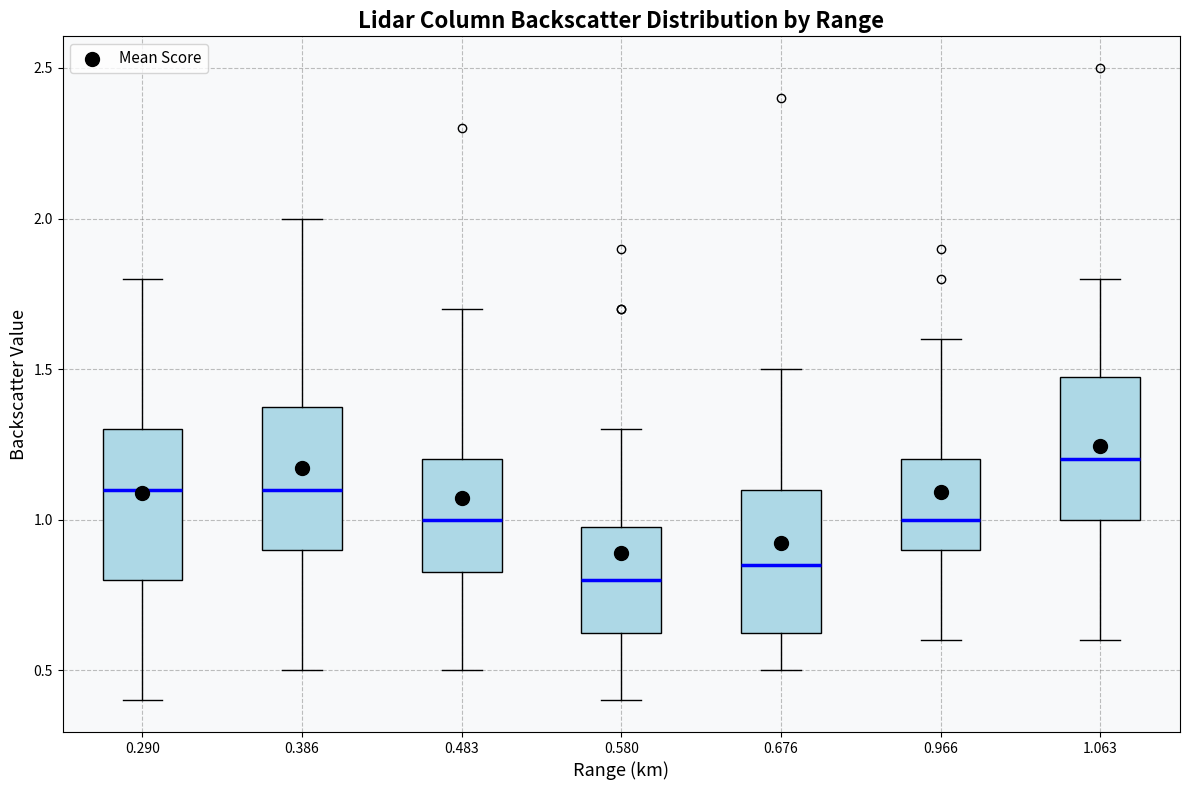

Reading left to right, transcribe this box plot: for each box, give where its median line is, the range the box spans, and where its two whiskers end, as read against the y-axis. The values are not printed on the chart, so give them approximately, as read against the axis.

0.290: median 1.10, box 0.80 to 1.30, whiskers 0.40 to 1.80
0.386: median 1.10, box 0.90 to 1.40, whiskers 0.50 to 2.00
0.483: median 1.00, box 0.85 to 1.20, whiskers 0.50 to 1.70
0.580: median 0.80, box 0.65 to 1.00, whiskers 0.40 to 1.30
0.676: median 0.85, box 0.65 to 1.10, whiskers 0.50 to 1.50
0.966: median 1.00, box 0.90 to 1.20, whiskers 0.60 to 1.60
1.063: median 1.20, box 1.00 to 1.50, whiskers 0.60 to 1.80